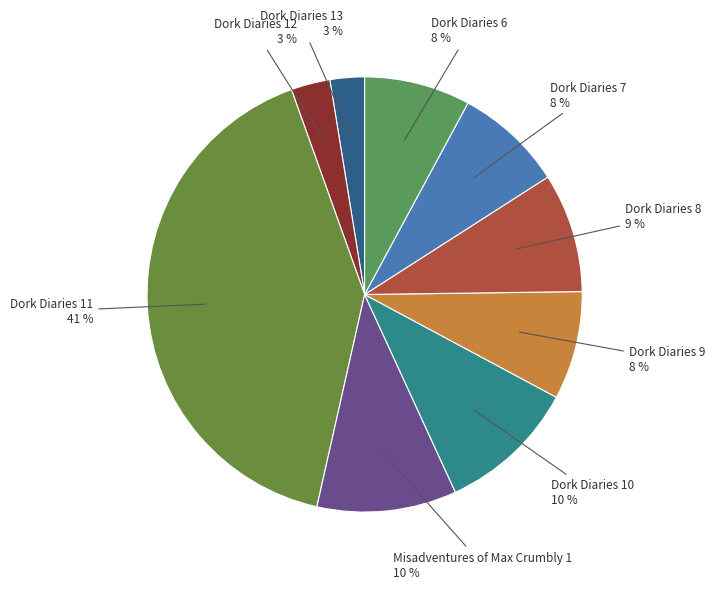

Count the number of slices in the pie.

9